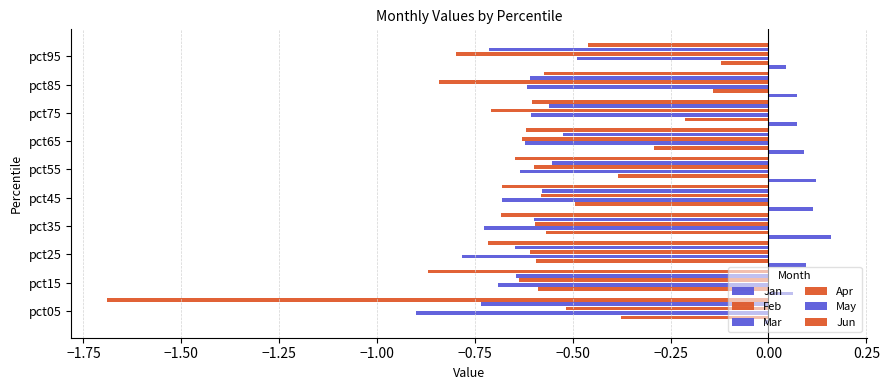

Which series has the largest total across all categories?

Jan